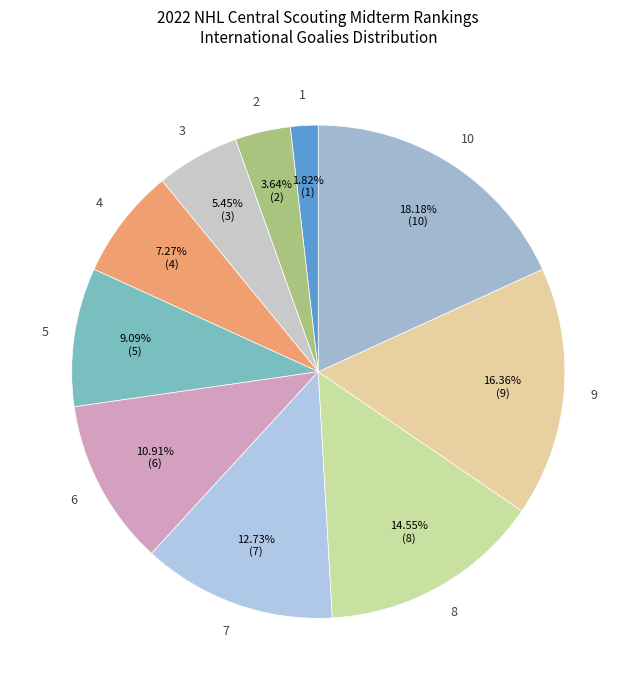

Count the number of slices in the pie.

10